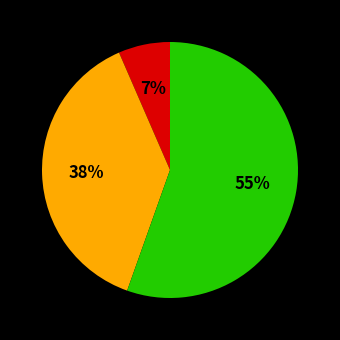

Does any single category account for the majority?

Yes